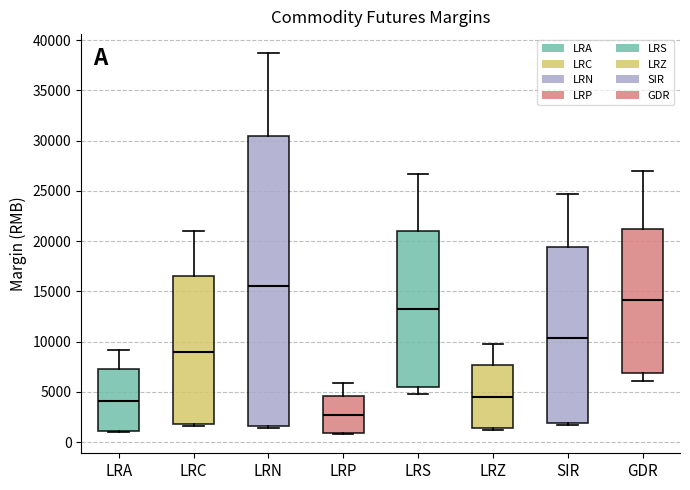

Reading left to right, read every box against the y-axis: the position of its median line, the range the box covers, and the ends of its whiskers. The values are not printed on the chart, so give them approximately, as read against the axis.

LRA: median 4000, box 1000 to 7000, whiskers 1000 to 9000
LRC: median 9000, box 2000 to 16500, whiskers 1500 to 21000
LRN: median 15500, box 1500 to 30500, whiskers 1500 (just below the box's lower edge) to 38500
LRP: median 2500, box 1000 to 4500, whiskers 1000 to 6000
LRS: median 13500, box 5500 to 21000, whiskers 5000 to 26500
LRZ: median 4500, box 1500 to 7500, whiskers 1500 (just below the box's lower edge) to 10000
SIR: median 10500, box 2000 to 19500, whiskers 1500 to 24500
GDR: median 14000, box 7000 to 21500, whiskers 6000 to 27000